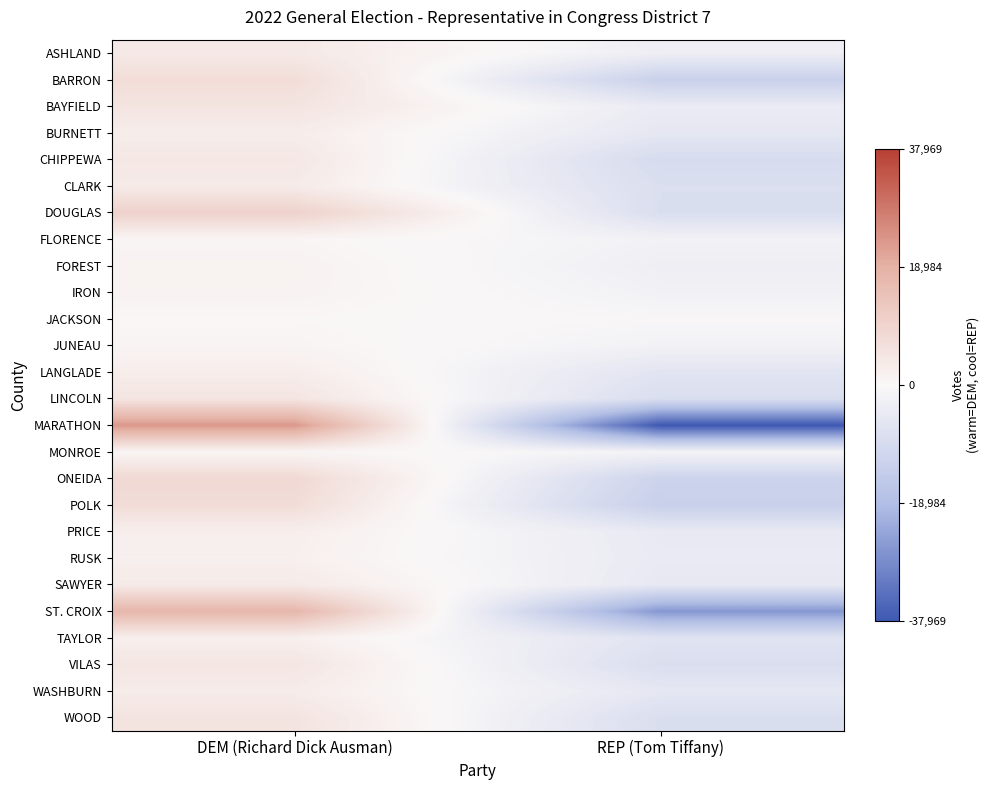

Reading left to right, extract all data points from this chart.

ASHLAND: DEM (Richard Dick Ausman)=3830	REP (Tom Tiffany)=-3100
BARRON: DEM (Richard Dick Ausman)=7108	REP (Tom Tiffany)=-12976
BAYFIELD: DEM (Richard Dick Ausman)=5161	REP (Tom Tiffany)=-4083
BURNETT: DEM (Richard Dick Ausman)=2835	REP (Tom Tiffany)=-5370
CHIPPEWA: DEM (Richard Dick Ausman)=4287	REP (Tom Tiffany)=-9349
CLARK: DEM (Richard Dick Ausman)=3367	REP (Tom Tiffany)=-8269
DOUGLAS: DEM (Richard Dick Ausman)=10147	REP (Tom Tiffany)=-8440
FLORENCE: DEM (Richard Dick Ausman)=594	REP (Tom Tiffany)=-1916
FOREST: DEM (Richard Dick Ausman)=1340	REP (Tom Tiffany)=-2826
IRON: DEM (Richard Dick Ausman)=1208	REP (Tom Tiffany)=-2066
JACKSON: DEM (Richard Dick Ausman)=246	REP (Tom Tiffany)=-645
JUNEAU: DEM (Richard Dick Ausman)=815	REP (Tom Tiffany)=-1990
LANGLADE: DEM (Richard Dick Ausman)=2744	REP (Tom Tiffany)=-6292
LINCOLN: DEM (Richard Dick Ausman)=4987	REP (Tom Tiffany)=-8490
MARATHON: DEM (Richard Dick Ausman)=23287	REP (Tom Tiffany)=-37969
MONROE: DEM (Richard Dick Ausman)=630	REP (Tom Tiffany)=-1430
ONEIDA: DEM (Richard Dick Ausman)=8235	REP (Tom Tiffany)=-11954
POLK: DEM (Richard Dick Ausman)=7216	REP (Tom Tiffany)=-13238
PRICE: DEM (Richard Dick Ausman)=2429	REP (Tom Tiffany)=-4639
RUSK: DEM (Richard Dick Ausman)=2039	REP (Tom Tiffany)=-4345
SAWYER: DEM (Richard Dick Ausman)=3526	REP (Tom Tiffany)=-4927
ST. CROIX: DEM (Richard Dick Ausman)=17623	REP (Tom Tiffany)=-26215
TAYLOR: DEM (Richard Dick Ausman)=2114	REP (Tom Tiffany)=-6557
VILAS: DEM (Richard Dick Ausman)=4766	REP (Tom Tiffany)=-8405
WASHBURN: DEM (Richard Dick Ausman)=3038	REP (Tom Tiffany)=-5313
WOOD: DEM (Richard Dick Ausman)=5305	REP (Tom Tiffany)=-8420